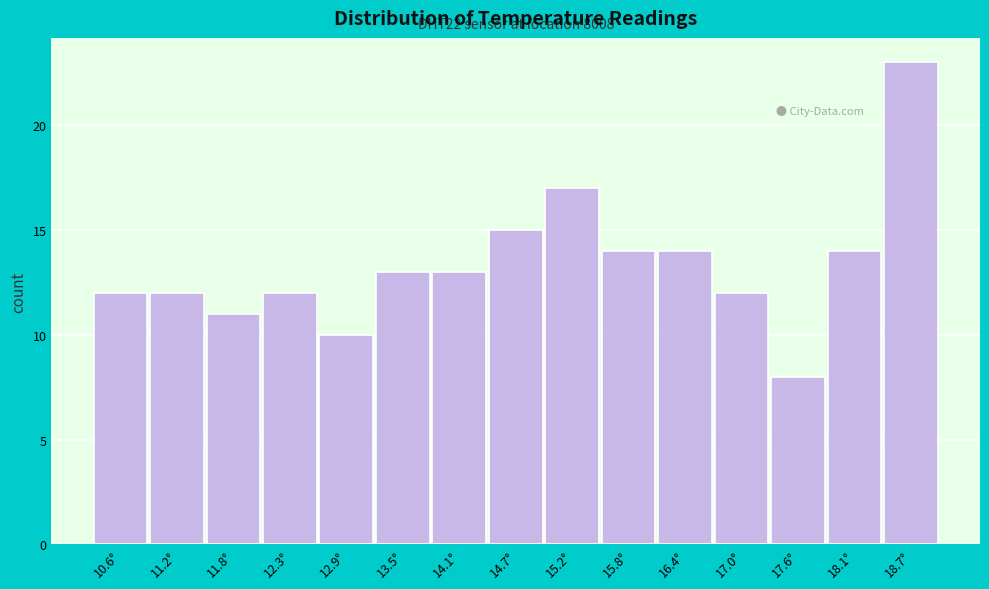

Reading left to right, list all the values displayed in this chart.

10.6°=12	11.2°=12	11.8°=11	12.3°=12	12.9°=10	13.5°=13	14.1°=13	14.7°=15	15.2°=17	15.8°=14	16.4°=14	17.0°=12	17.6°=8	18.1°=14	18.7°=23